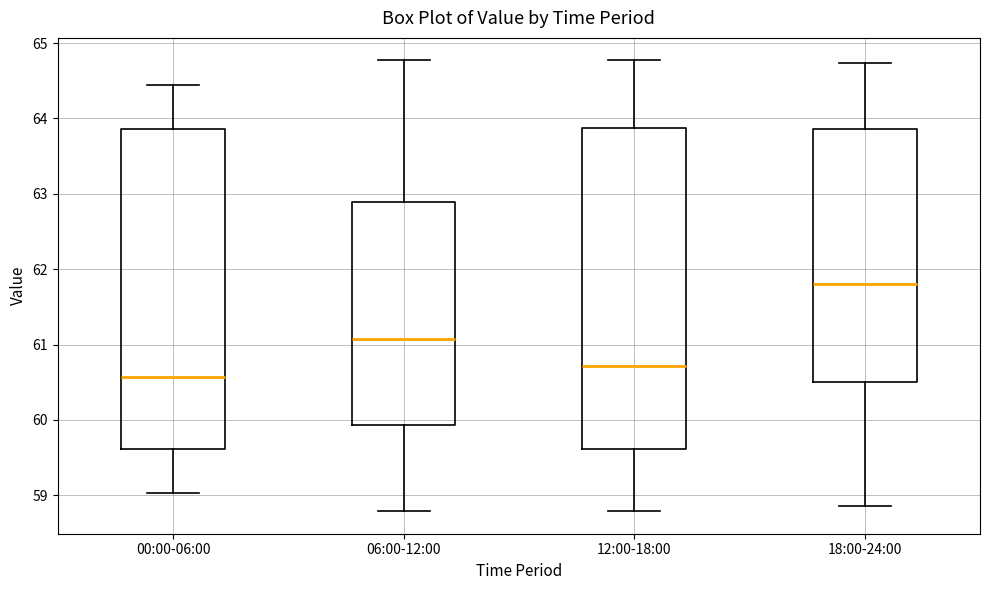

Reading left to right, read every box against the y-axis: the position of its median line, the range the box covers, and the ends of its whiskers. The values are not printed on the chart, so give them approximately, as read against the axis.

00:00-06:00: median 60.6, box 59.6 to 63.9, whiskers 59.0 to 64.4
06:00-12:00: median 61.1, box 59.9 to 62.9, whiskers 58.8 to 64.8
12:00-18:00: median 60.7, box 59.6 to 63.9, whiskers 58.8 to 64.8
18:00-24:00: median 61.8, box 60.5 to 63.9, whiskers 58.9 to 64.7